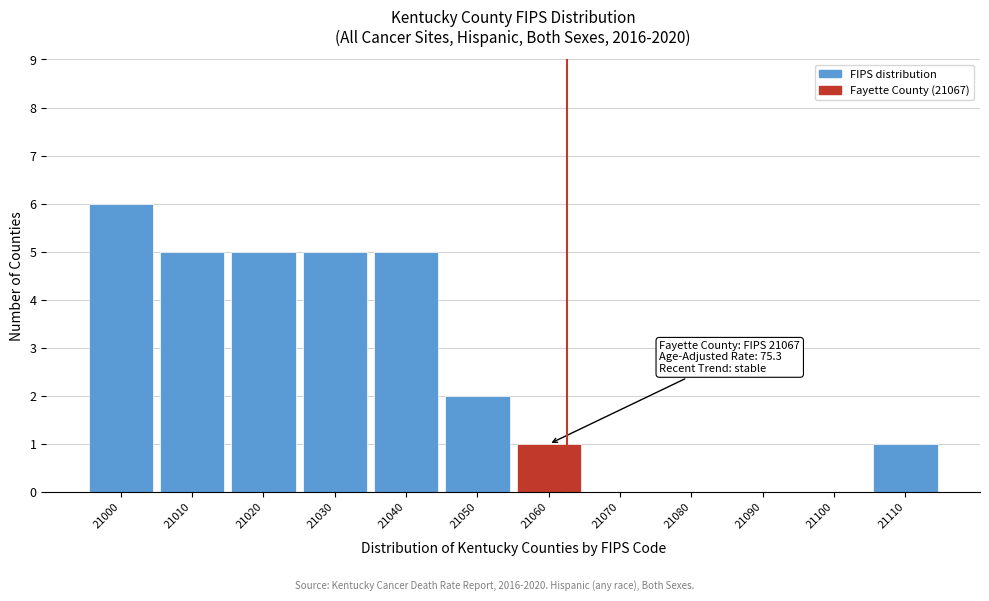

Reading left to right, transcribe all the data shown in this chart.

21000=6	21010=5	21020=5	21030=5	21040=5	21050=2	21060=1	21070=0	21080=0	21090=0	21100=0	21110=1